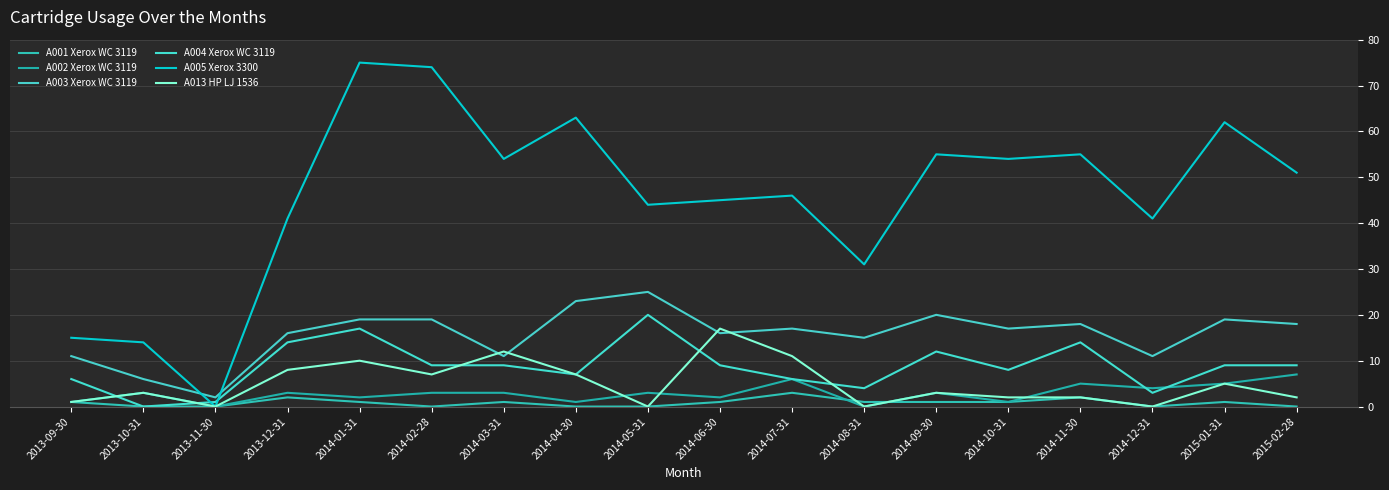

At 2013-10-31, list the series in order from smallest to largest.

А001 Xerox WC 3119, А004 Xerox WC 3119, А002 Xerox WC 3119, А013 HP LJ 1536, А003 Xerox WC 3119, А005 Xerox 3300